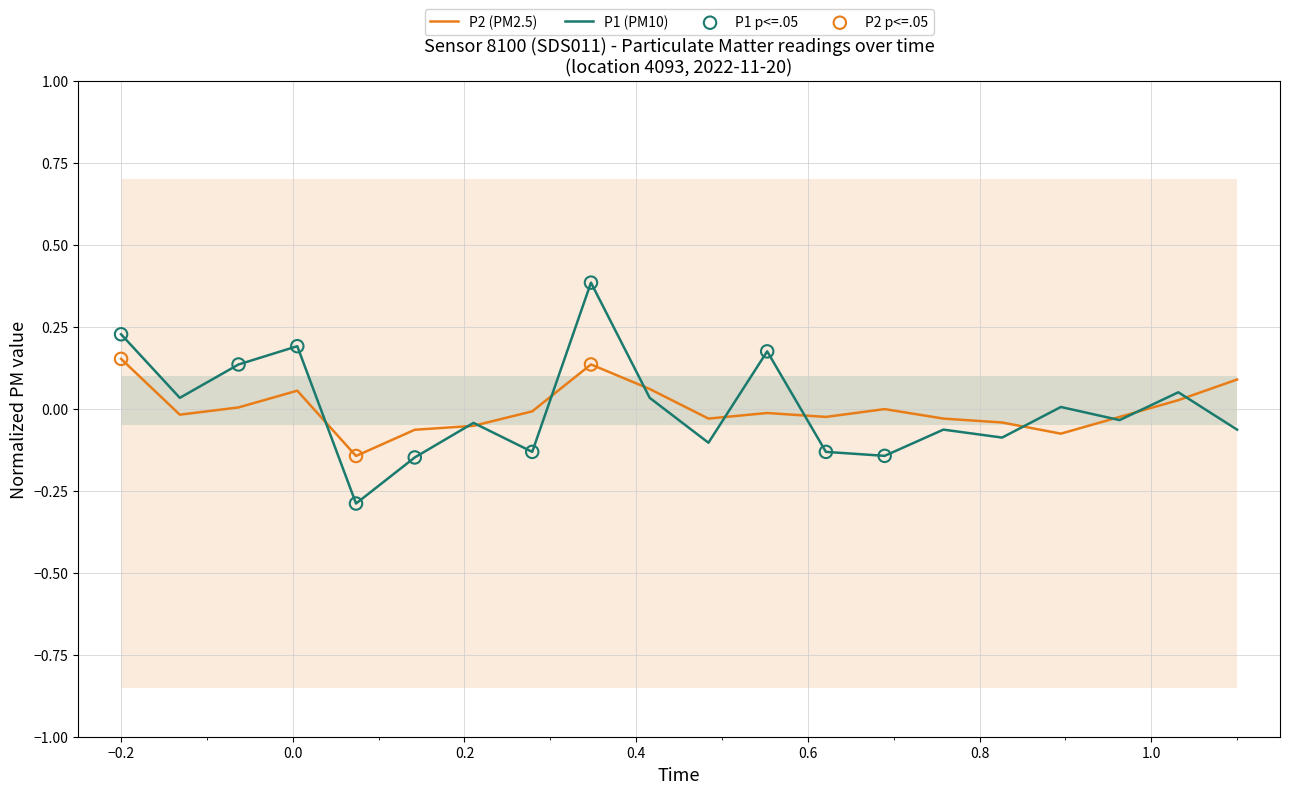

What is the maximum value for P1 (PM10)?

0.4